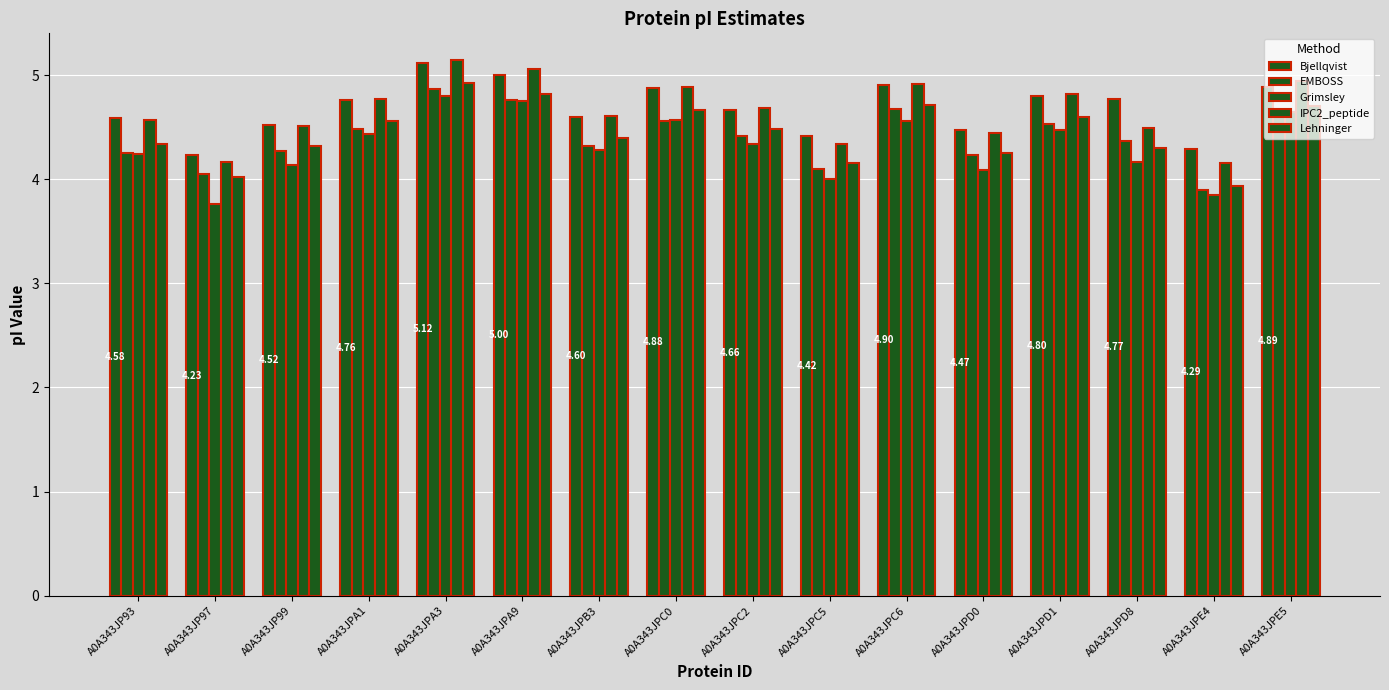

How many bars are there in each group?

5